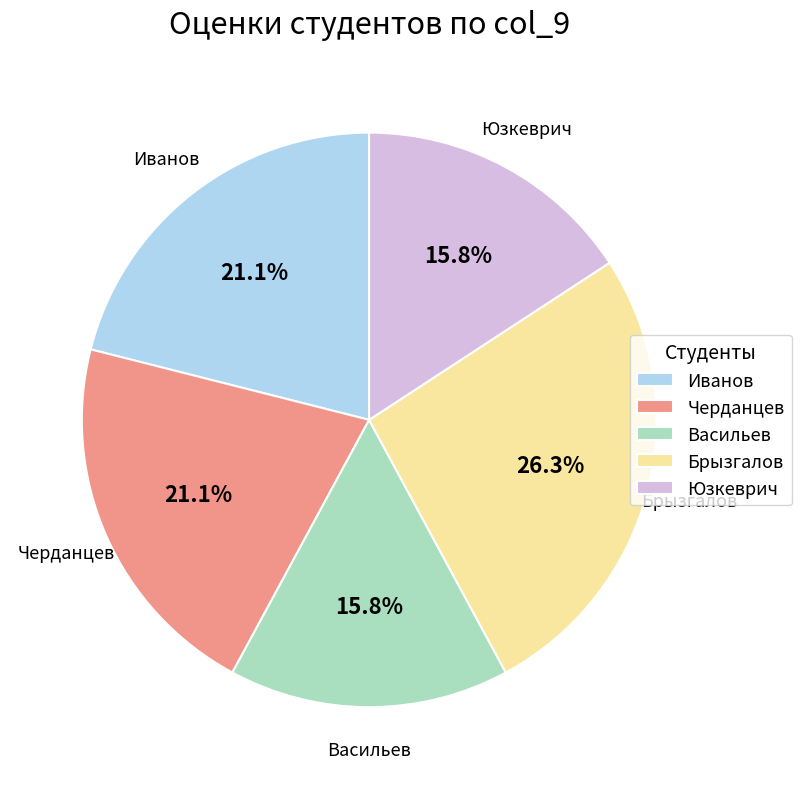

The Васильев slice represents 16% of the pie. True or false?

True